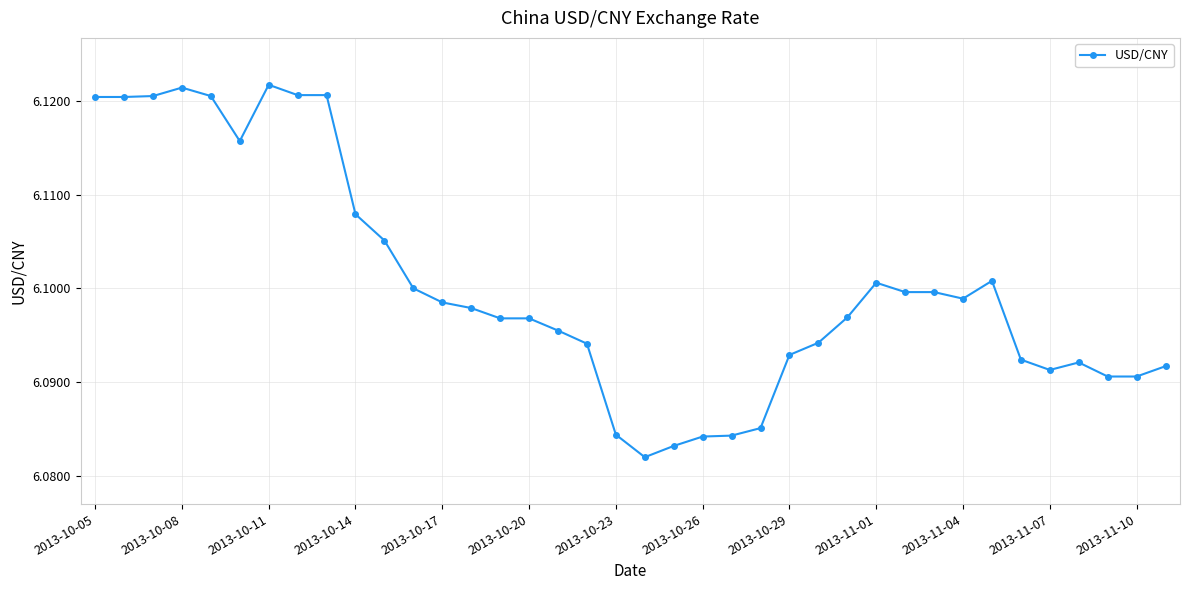

True or false: there are more than 0 points higher than both neighbors.

True